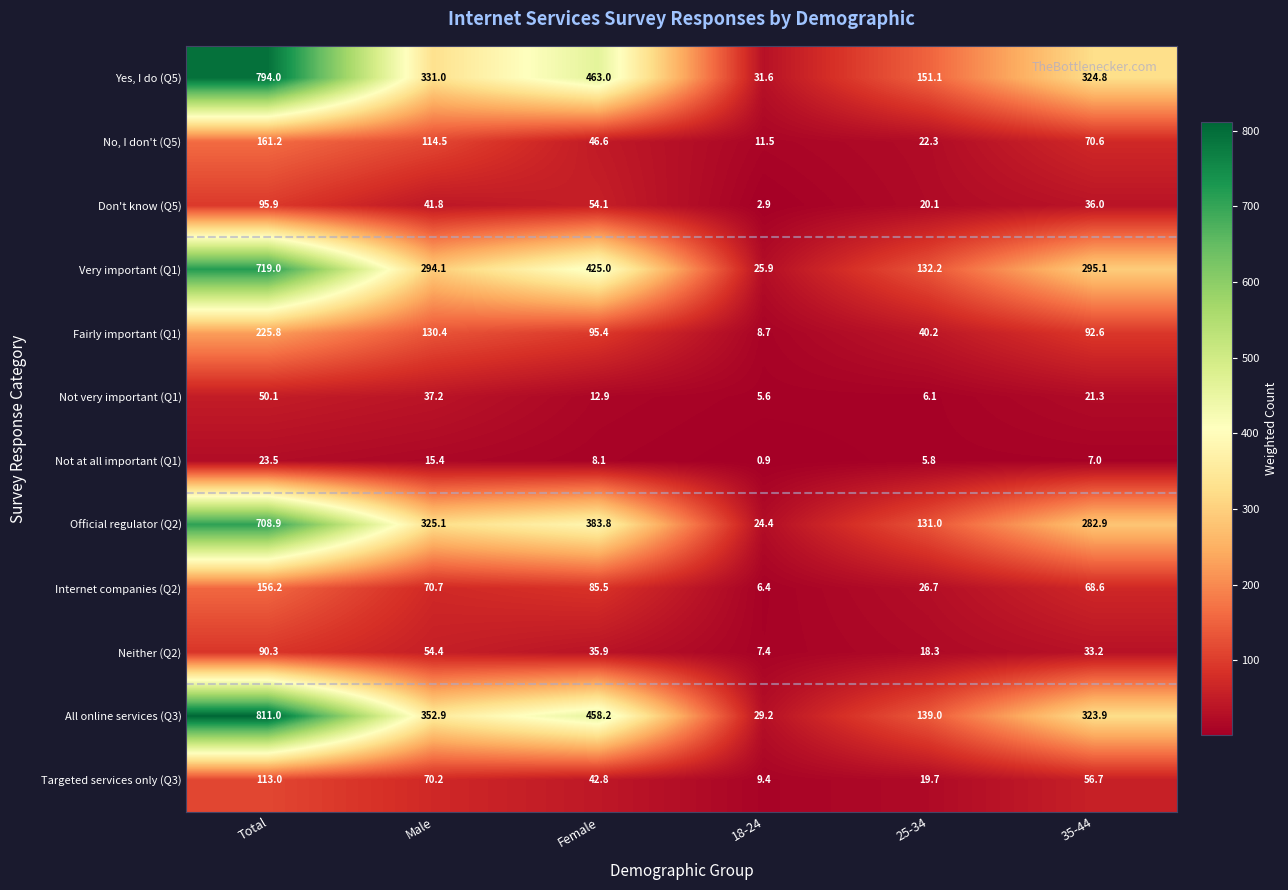

Which series changed the most between 18-24 and 35-44?

All online services (Q3)